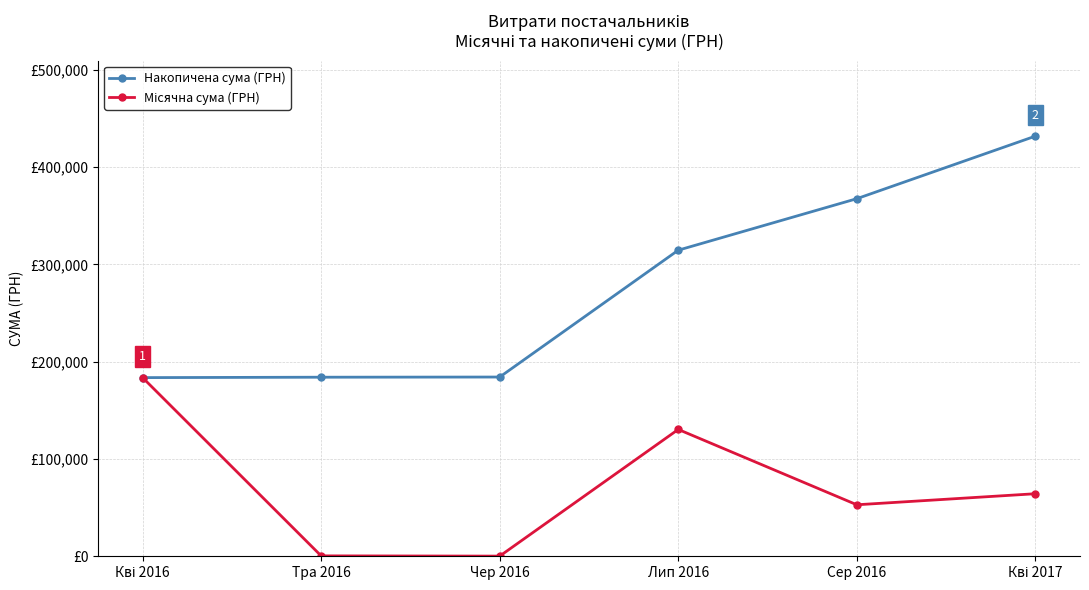

True or false: Накопичена сума (ГРН) has more than 1 points higher than both neighbors.

False